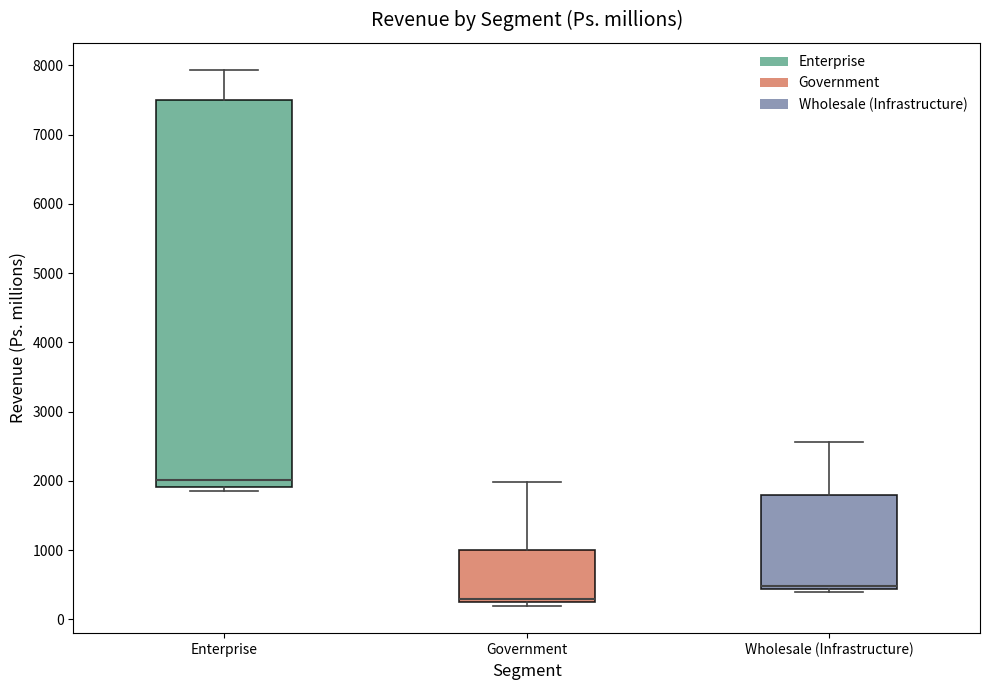

Where does the upper whisker of the box for Enterprise end on the y-axis? The values are not printed on the chart, so give them approximately, as read against the axis.

7900